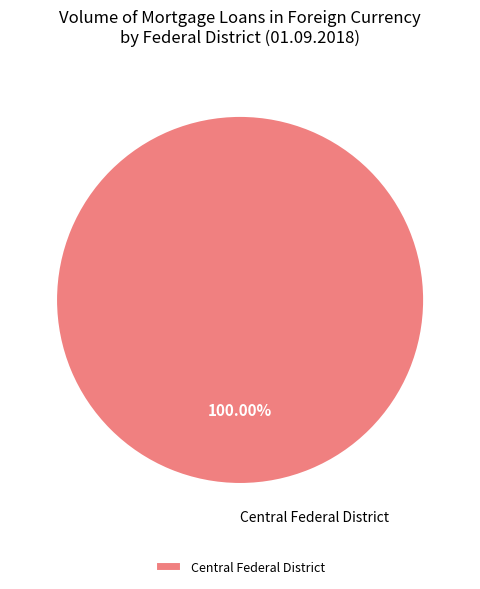

Rank the categories by value from lowest to highest.

Central Federal District